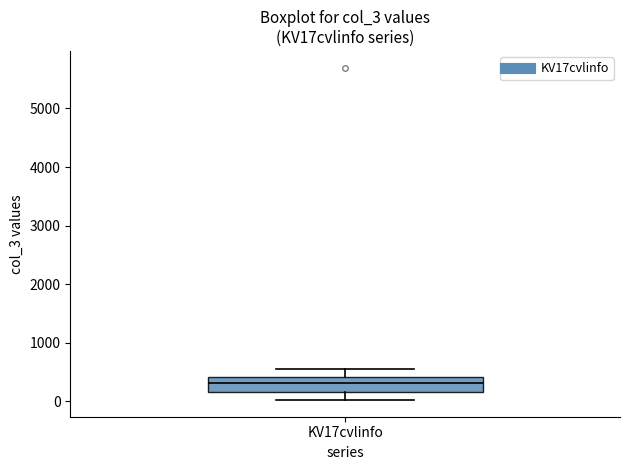

Transcribe this box plot: give where the median line is, the range the box spans, and where the two whiskers end, as read against the y-axis. The values are not printed on the chart, so give them approximately, as read against the axis.

median 300, box 200 to 400, whiskers 0 to 500